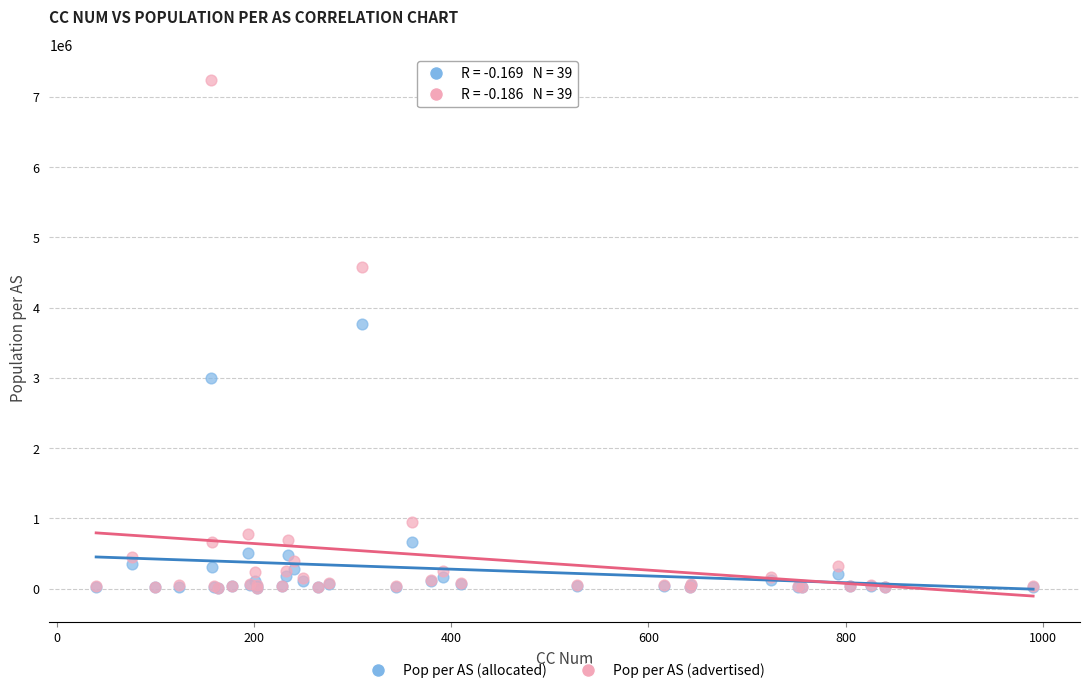

In the Pop per AS (allocated) series, what Y value is closest to 1888398?

2995540